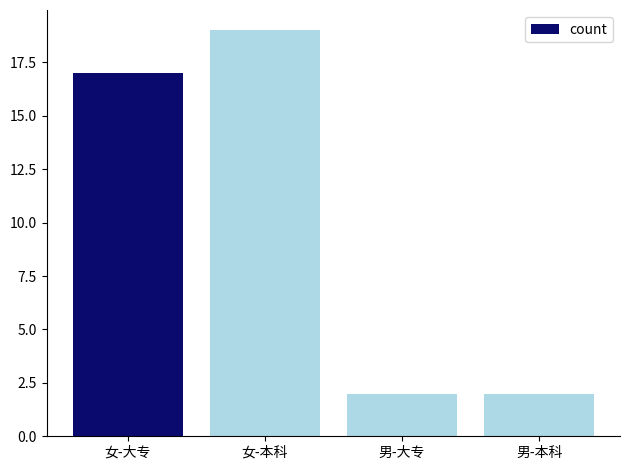

What is the sum of the values at 女-本科 and 女-大专?

36